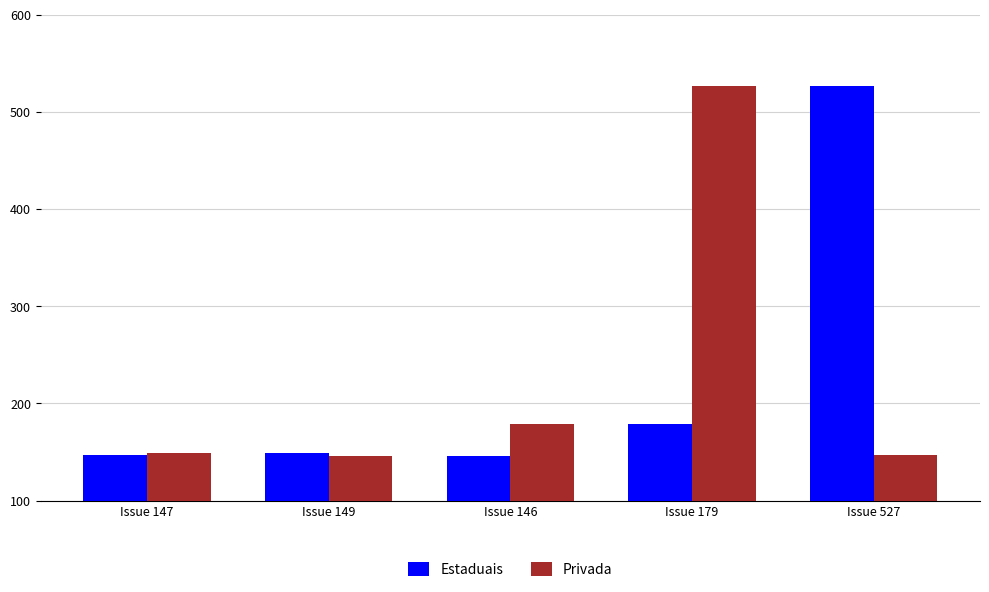

Is the value of Privada at Issue 146 greater than the value of Estaduais at Issue 527?

No